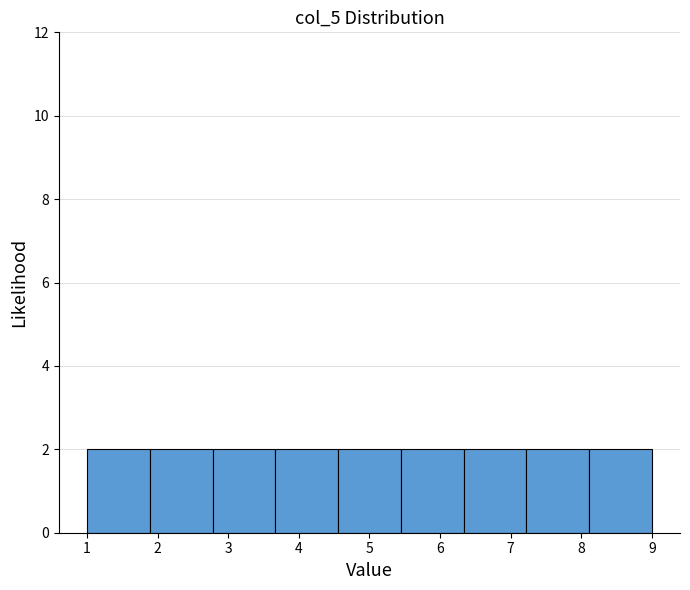

Reading left to right, list every bar in this chart as the range it spans on the x-axis followed by its height. Neither the bar edges nor the heights are printed on the chart, so give them approximately, as read against the axes.

1.0 to 1.9: 2
1.9 to 2.8: 2
2.8 to 3.7: 2
3.7 to 4.6: 2
4.6 to 5.4: 2
5.4 to 6.3: 2
6.3 to 7.2: 2
7.2 to 8.1: 2
8.1 to 9.0: 2